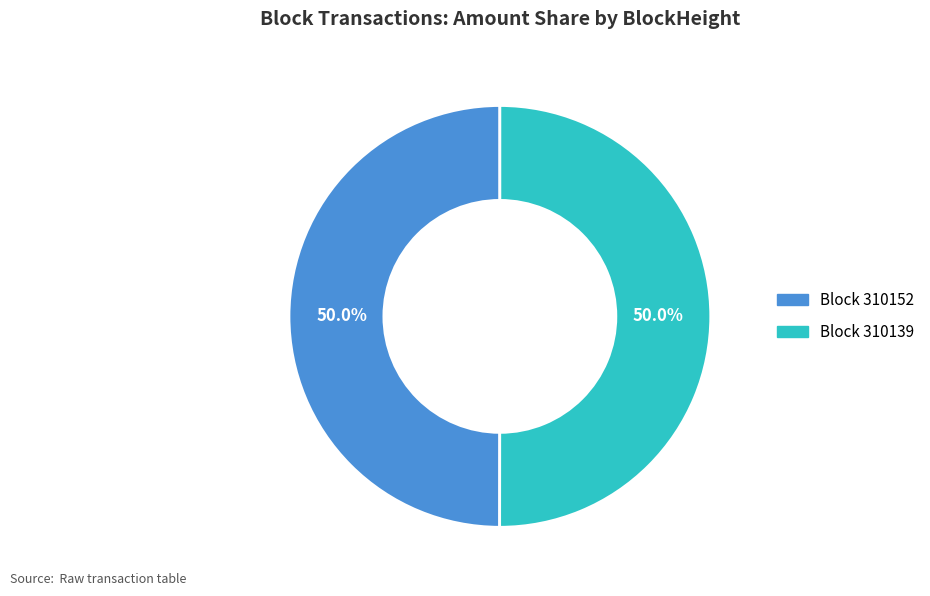

Which category accounts for the majority?

310139